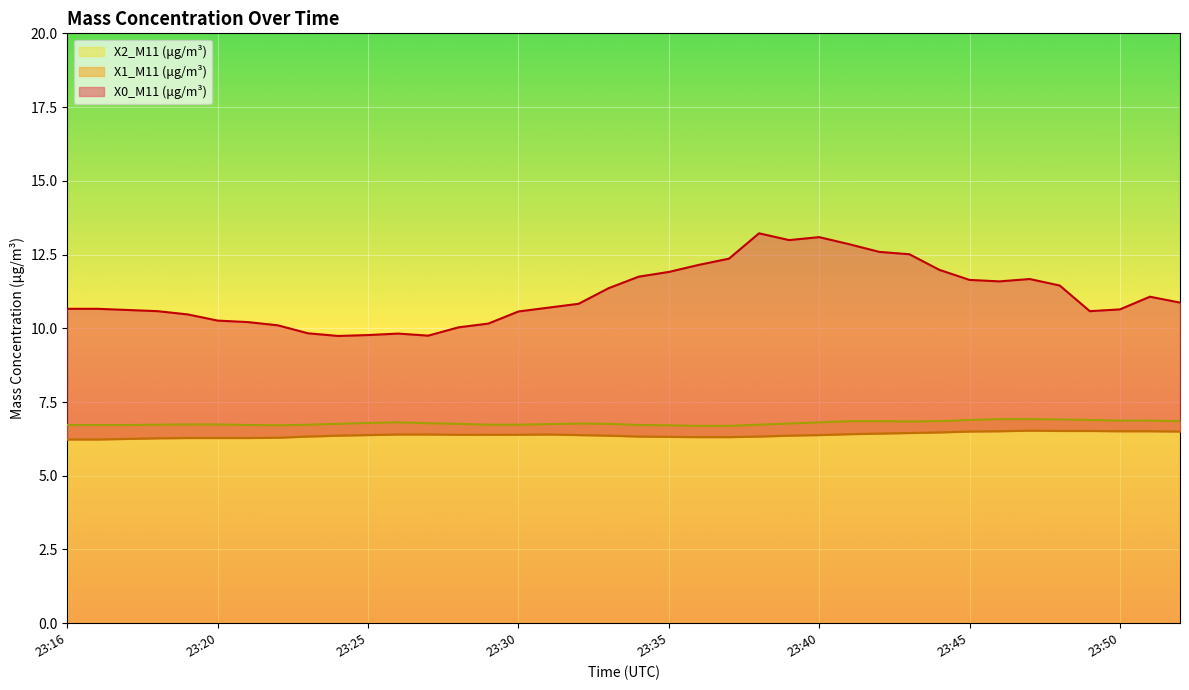

Which category has the highest value in the X1_M11 (μg/m³) series?

23:47